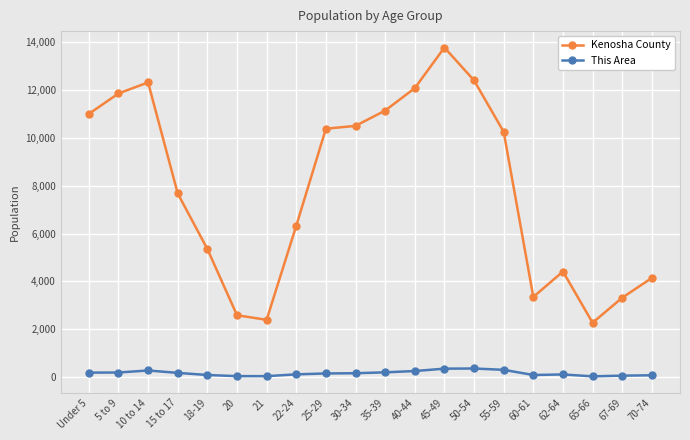

Which series has the widest spread of values?

Kenosha County